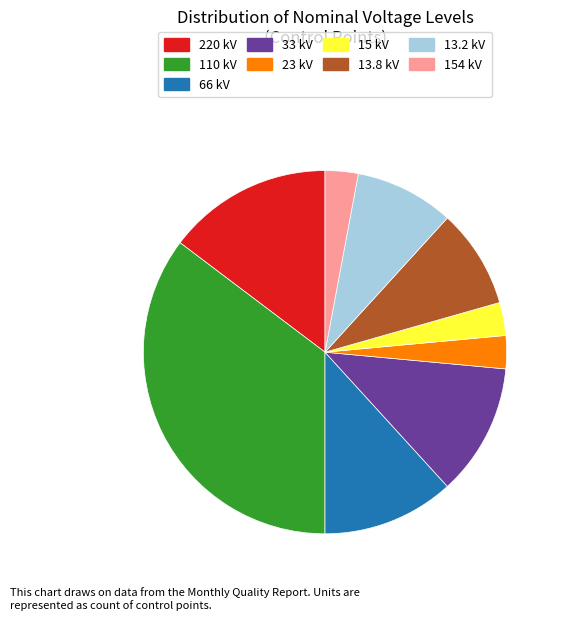

Approximately how many times larger is the value at 15 kV compared to 154 kV?

1.0